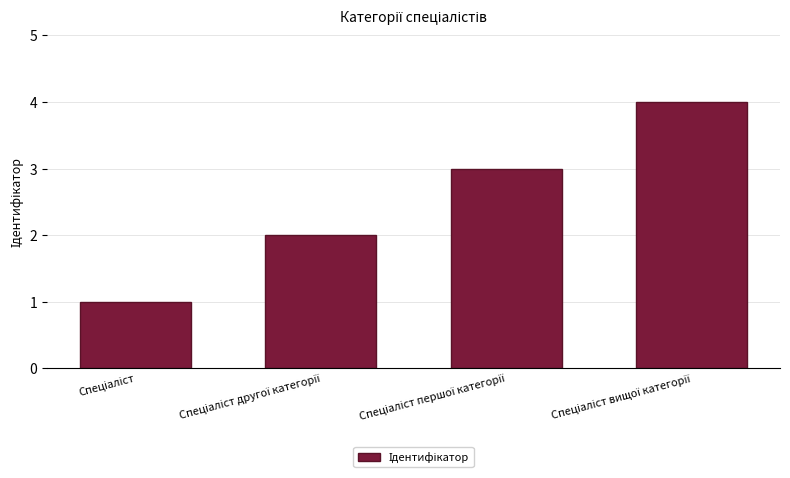

What is the greatest value displayed?

4